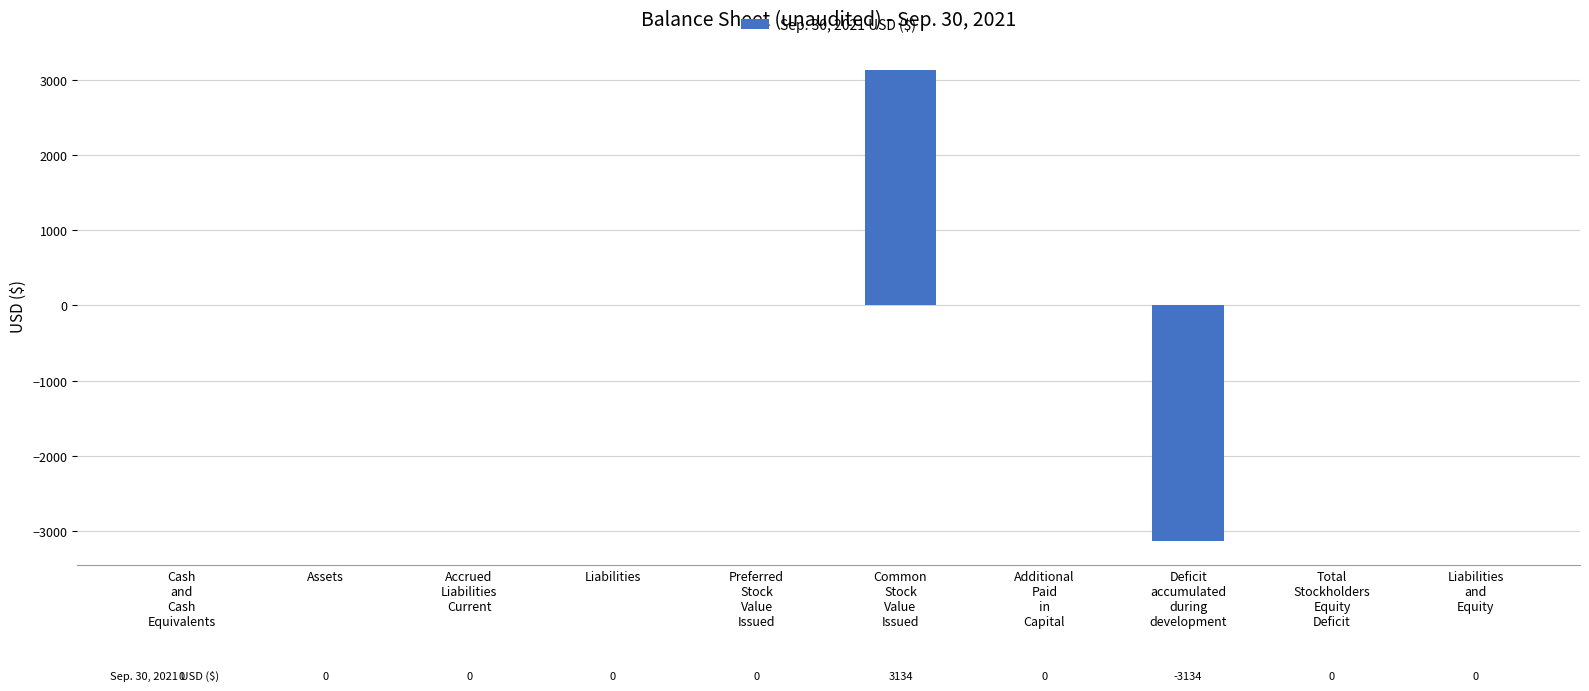

The value at Liabilities is 1988. True or false?

False